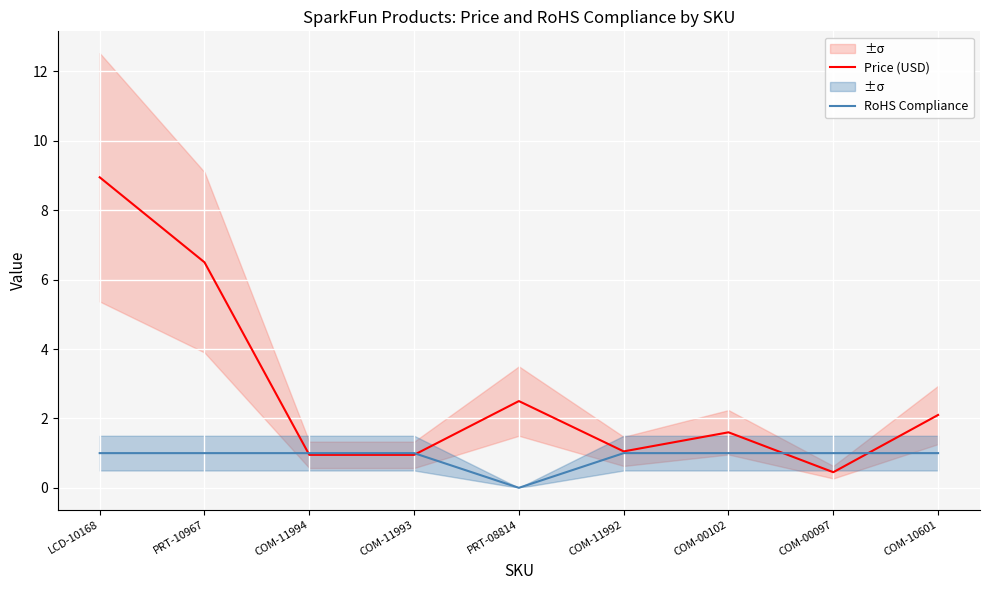

How many intersections are there between RoHS Compliance and Price (USD)?

4